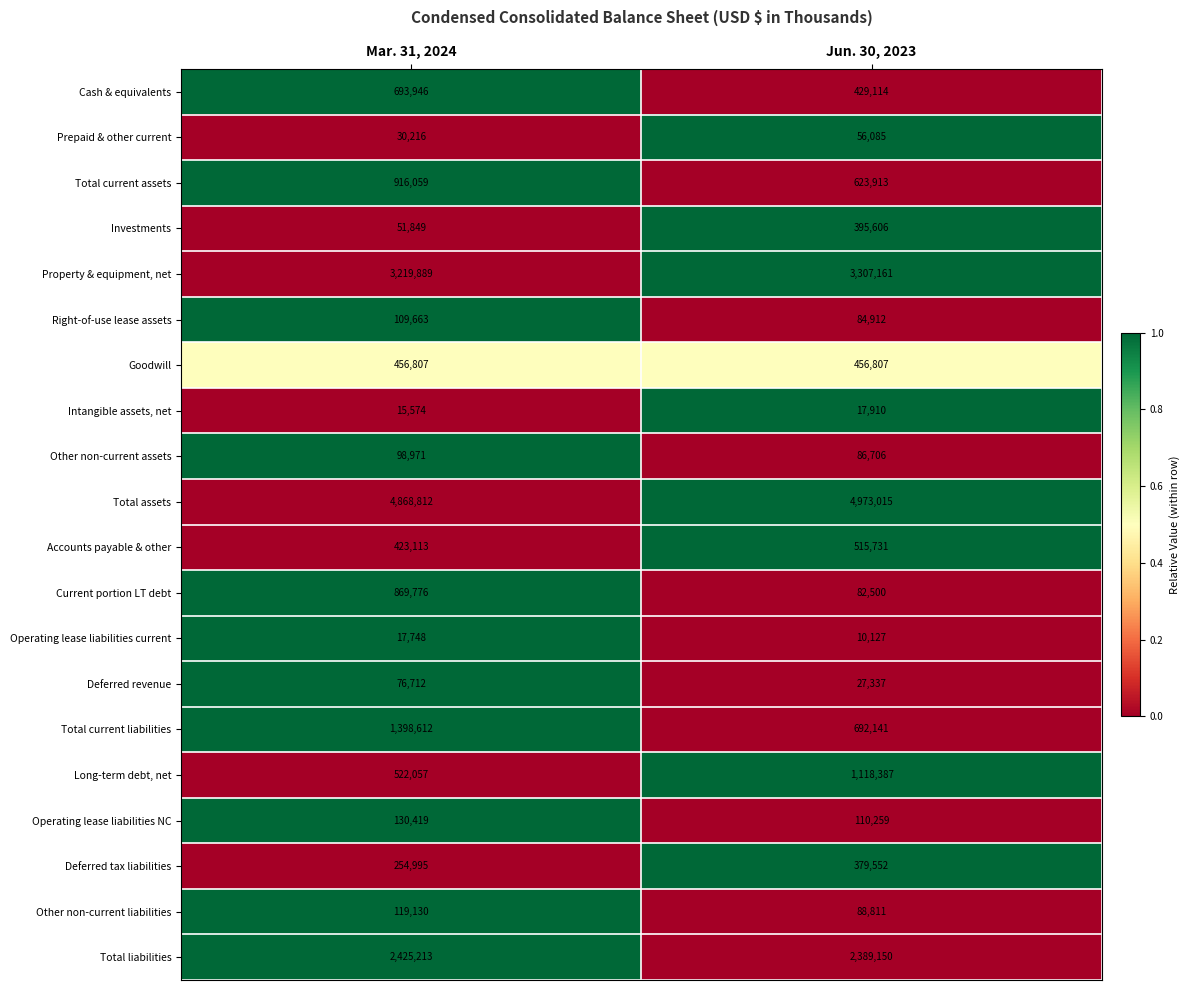

The Total current assets series shows 1043205 at Jun. 30, 2023. True or false?

False